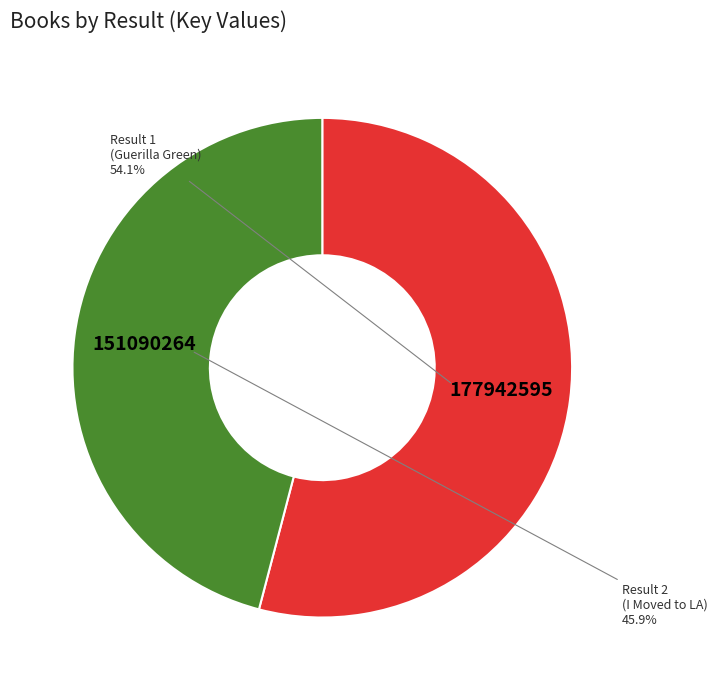

Is there a majority slice in this chart?

Yes